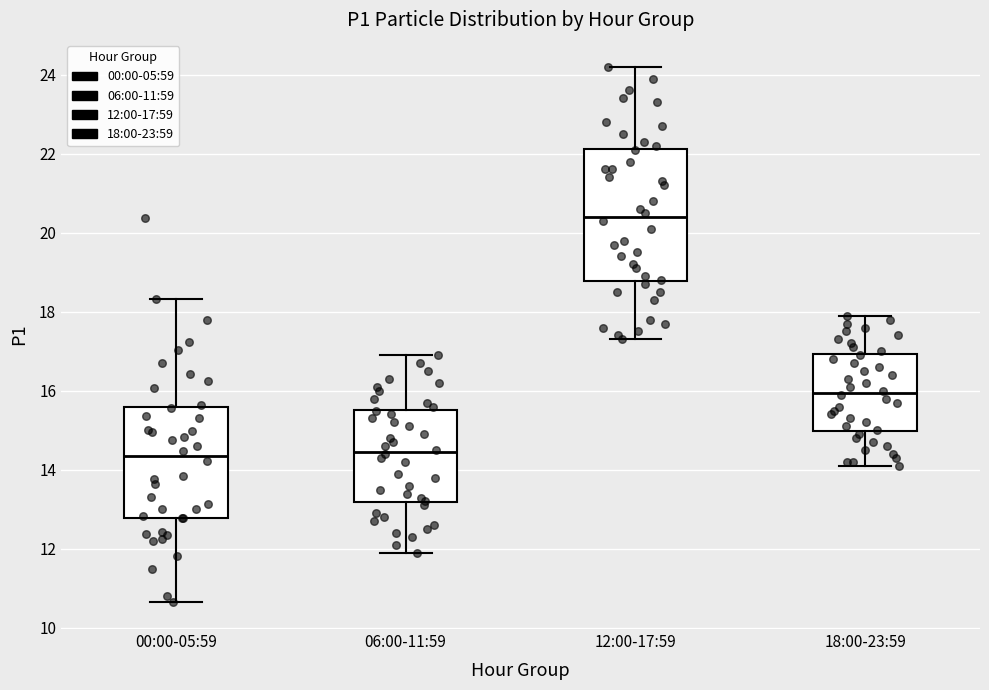

Where is the lower edge of the box for 18:00-23:59 on the y-axis? The values are not printed on the chart, so give them approximately, as read against the axis.

15.0